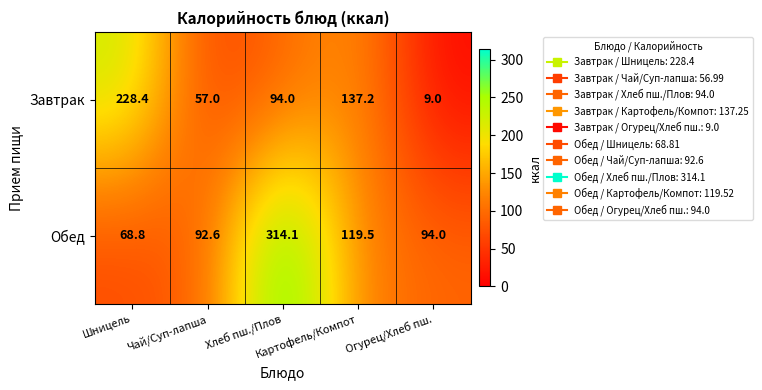

What is the total value across all series at Огурец/Хлеб пш.?

103.0